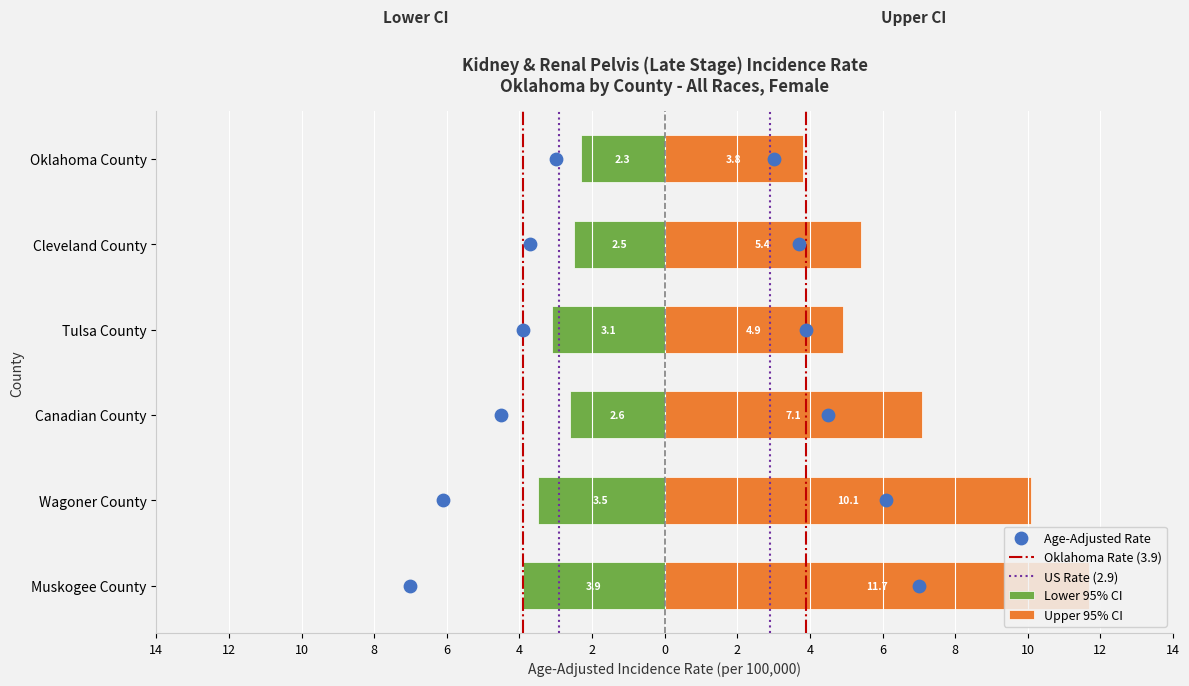

Which series has the largest total across all categories?

Age-Adjusted Rate